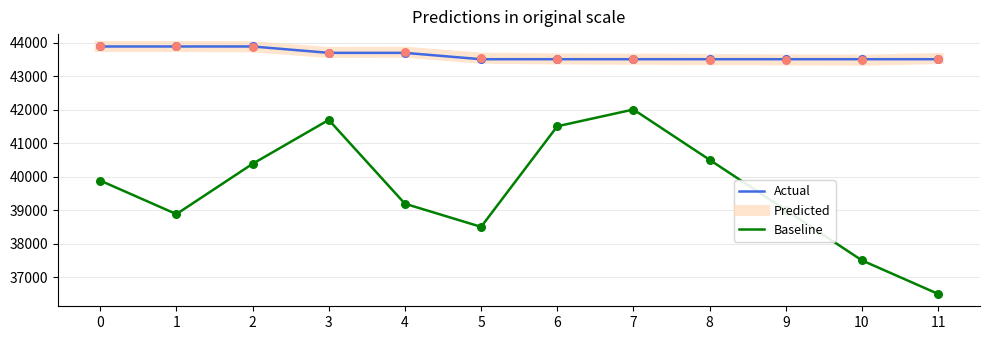

Between 4 and 10, which series saw the biggest shift?

Baseline